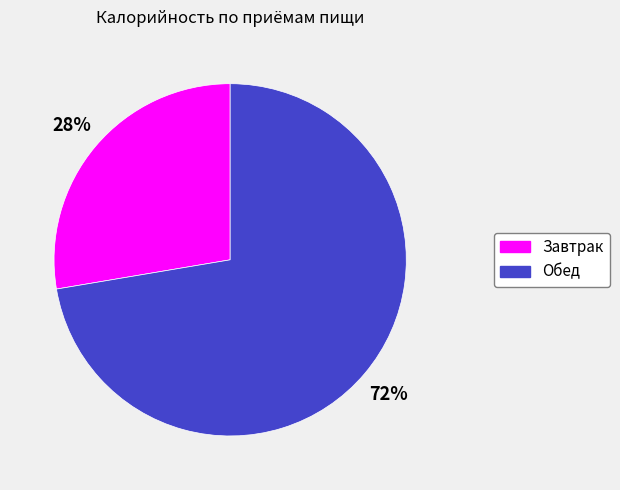

To the nearest percent, what portion does Завтрак represent?

28%